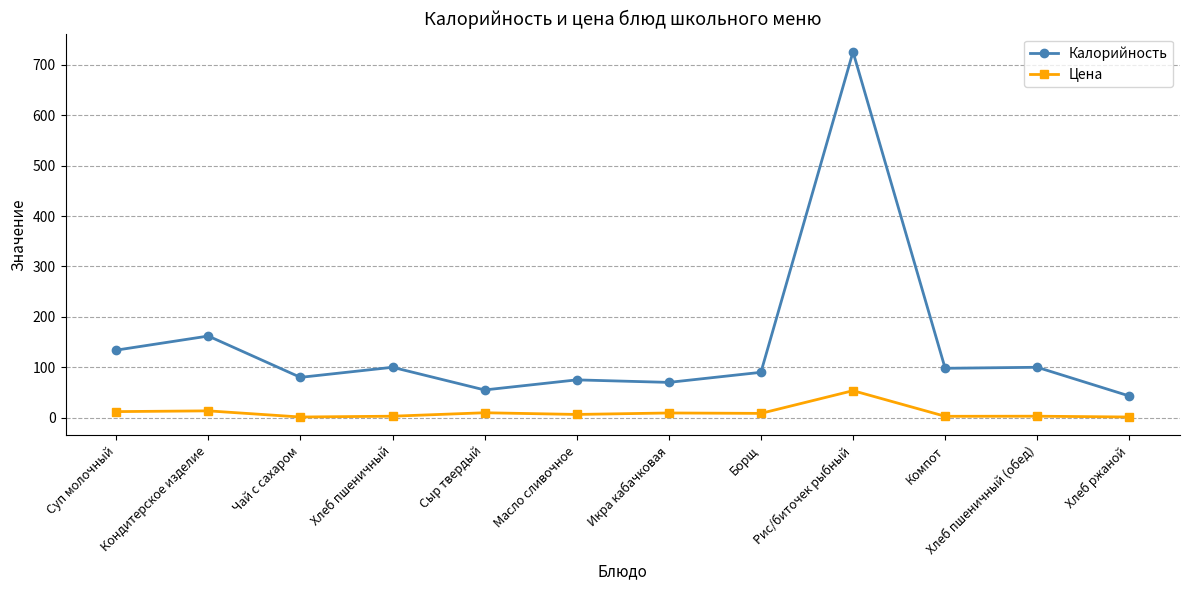

What are all the series names shown in the legend?

Калорийность, Цена